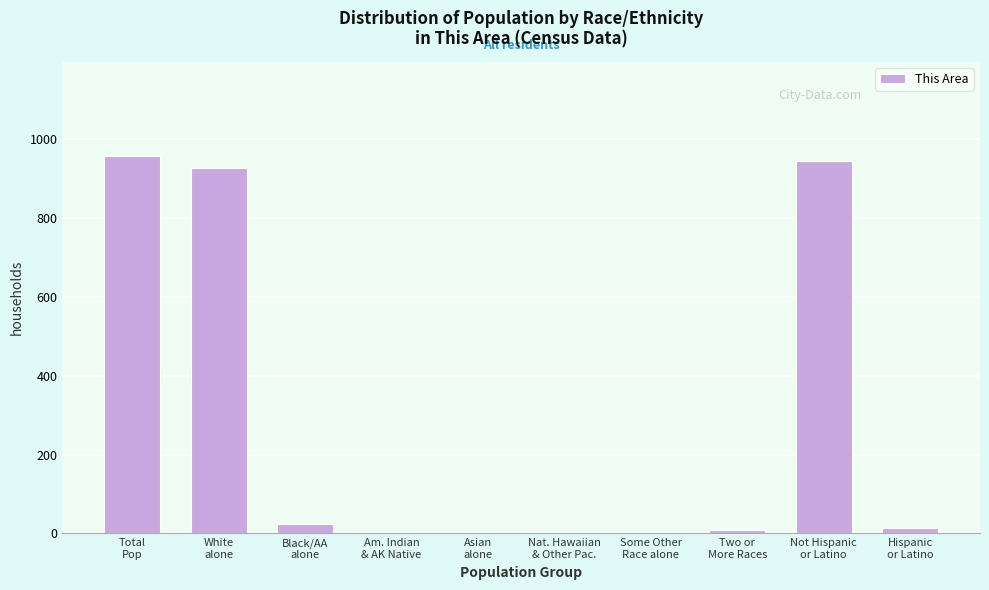

What is the maximum value shown in the chart?

957